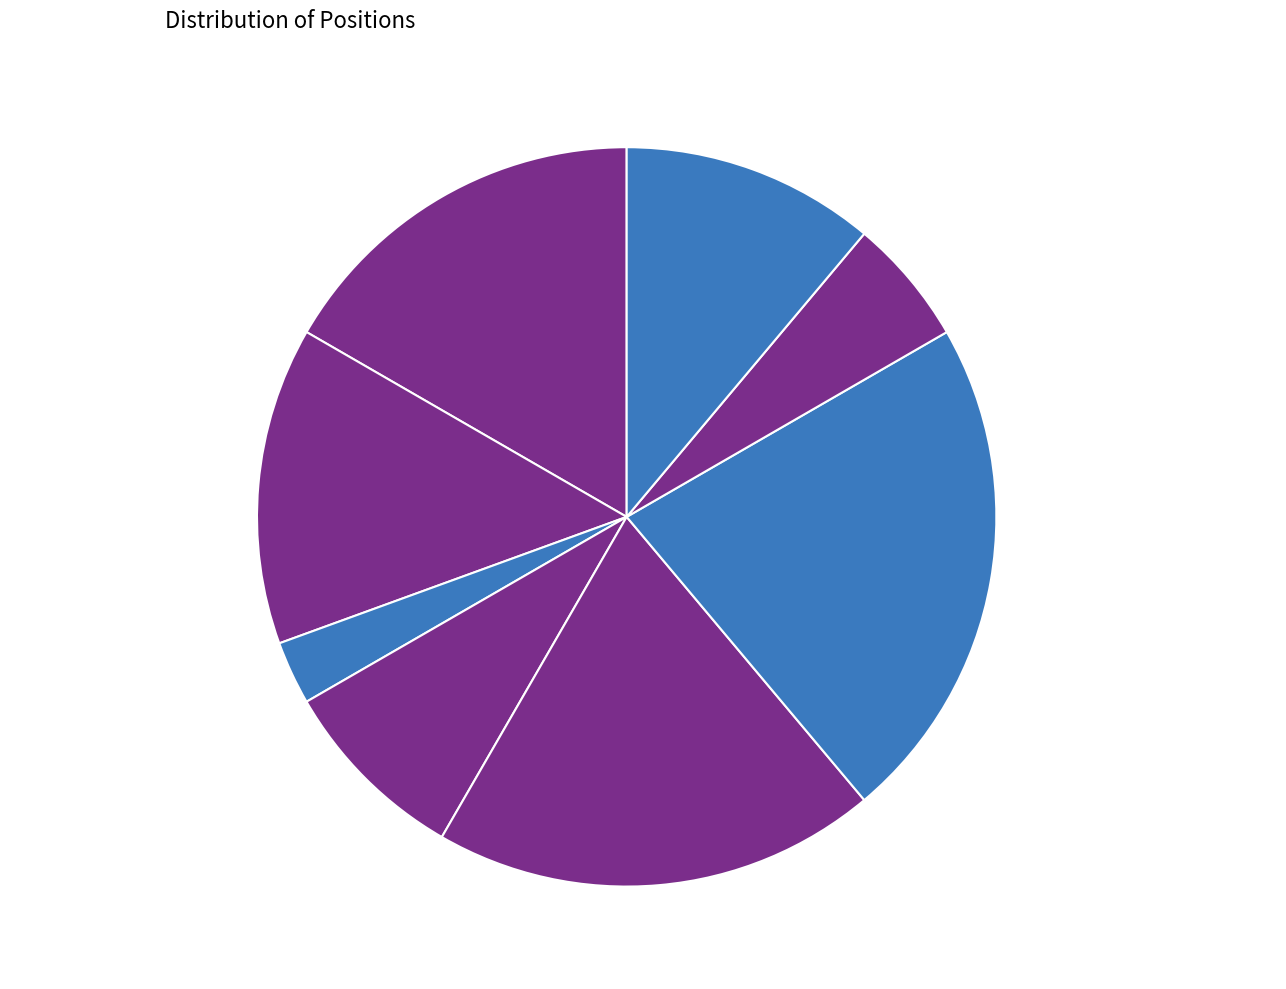

Is it true that В.о. начальника is 14% of the pie?

True